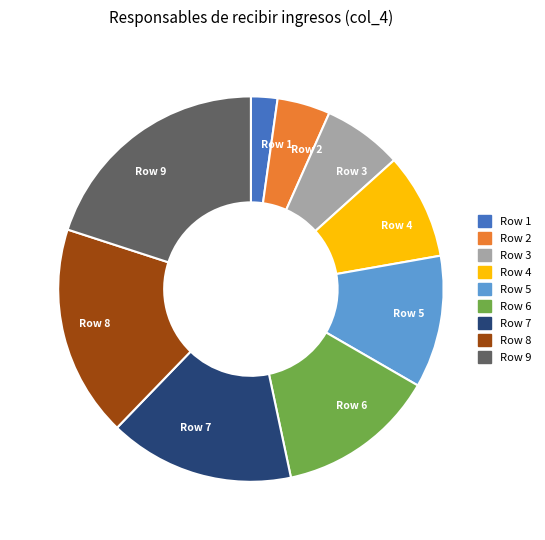

Is it true that Row 7 is 16% of the pie?

True